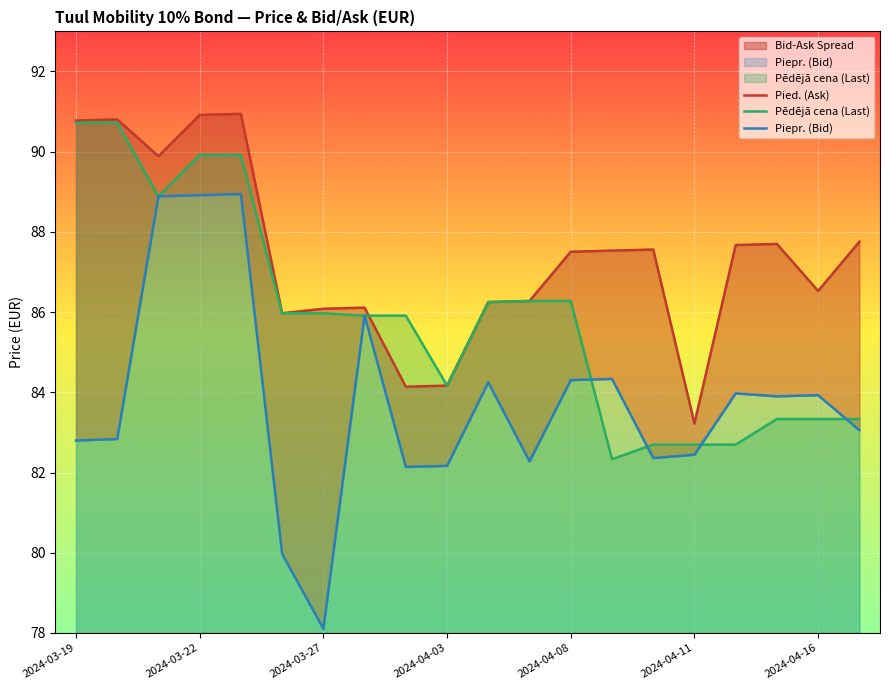

Is it true that Pēdējā cena (Last) equals 86.0 at 2024-03-27?

True